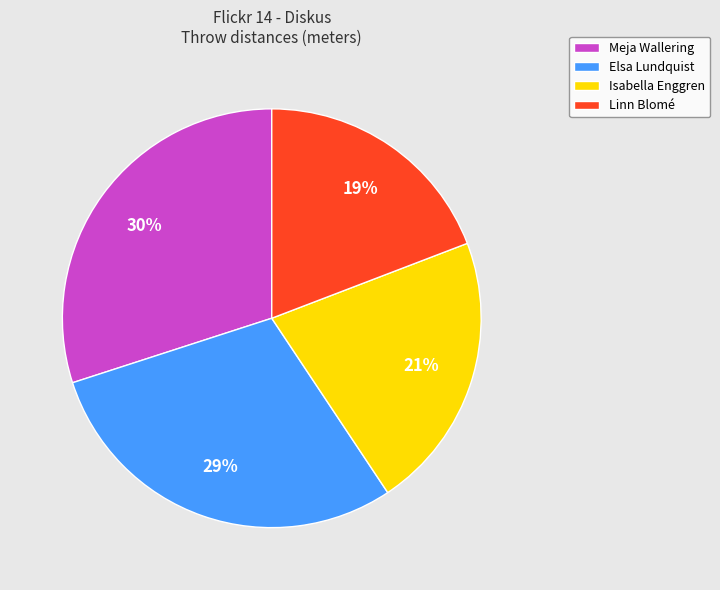

How many slices are in this pie chart?

4